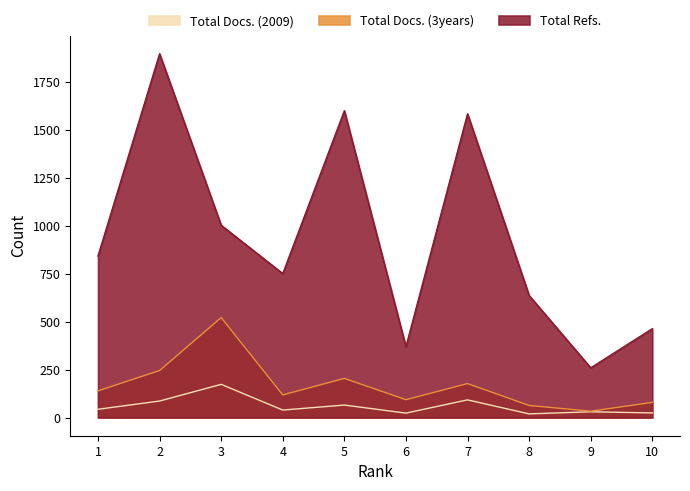

Reading left to right, what are all the values shown in this chart?

Total Docs. (2009): 43	86	173	39	65	23	92	19	30	24
Total Docs. (3years): 139	245	521	118	204	93	177	63	33	79
Total Refs.: 842	1896	1002	750	1599	369	1583	636	259	463